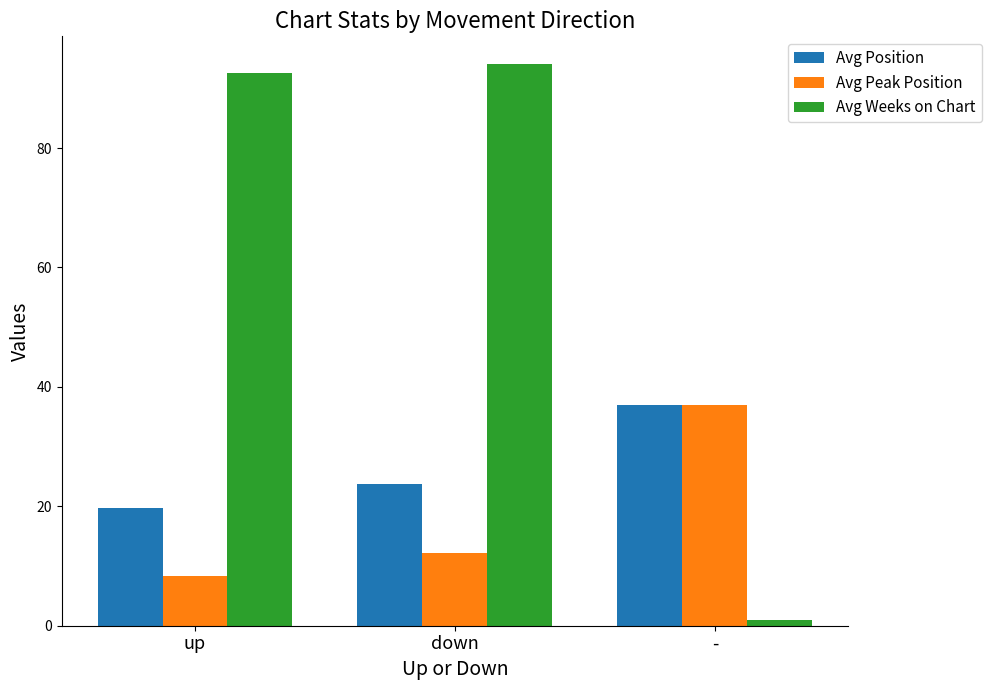

Rank the series at up from lowest to highest value.

Avg Peak Position, Avg Position, Avg Weeks on Chart